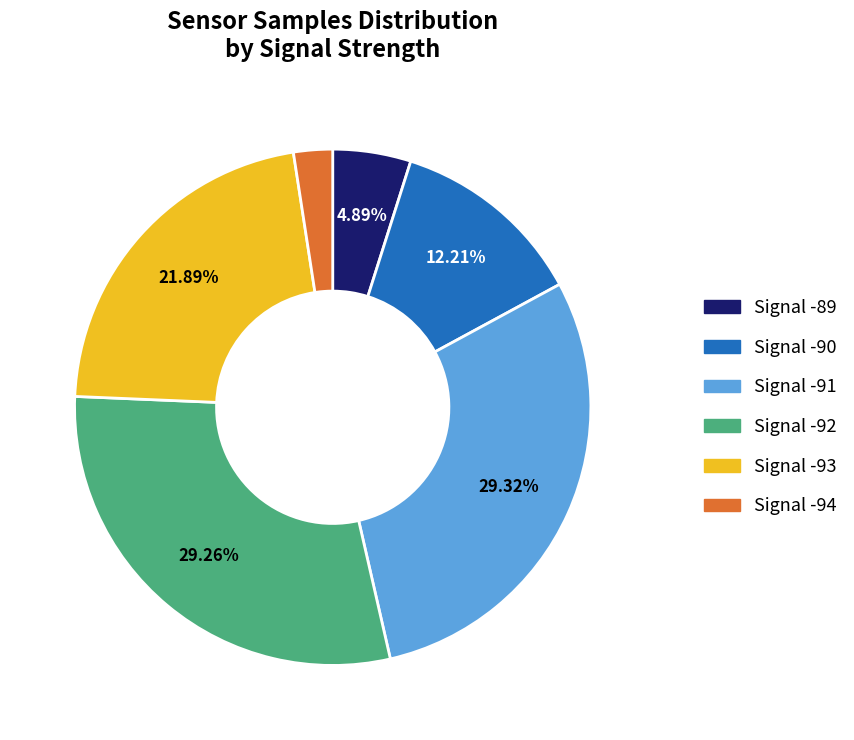

Does any single category account for the majority?

No